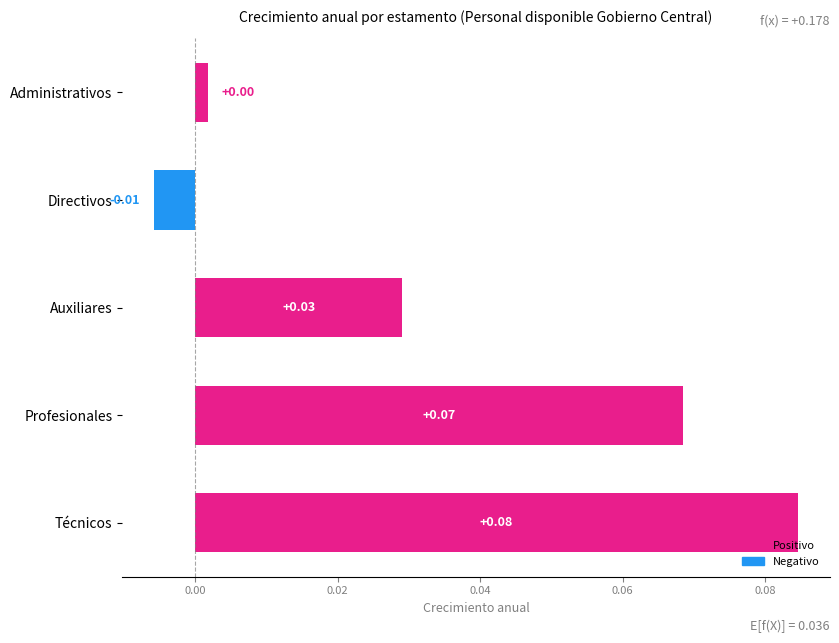

At which label is the value closest to 0?

Administrativos